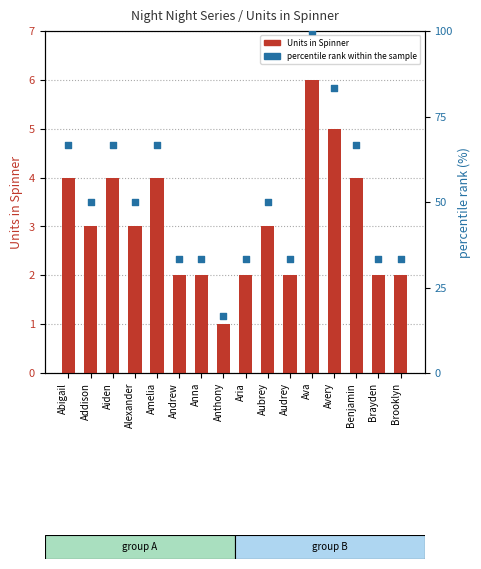

Which series reaches the maximum Y coordinate?

percentile rank within the sample